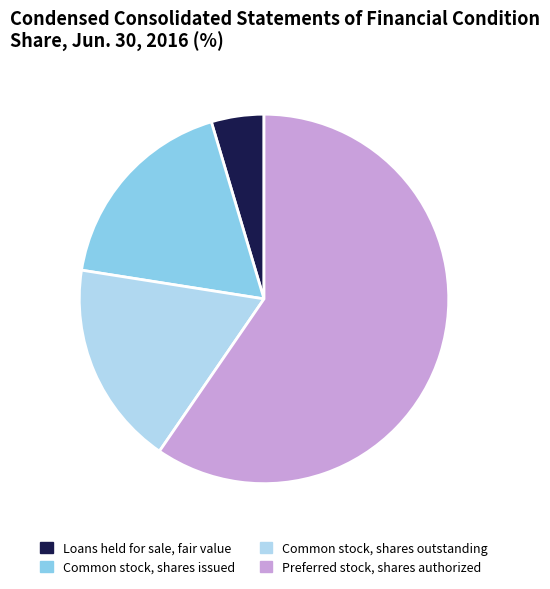

Do Common stock, shares outstanding and Loans held for sale, fair value together represent more than half of the pie?

No